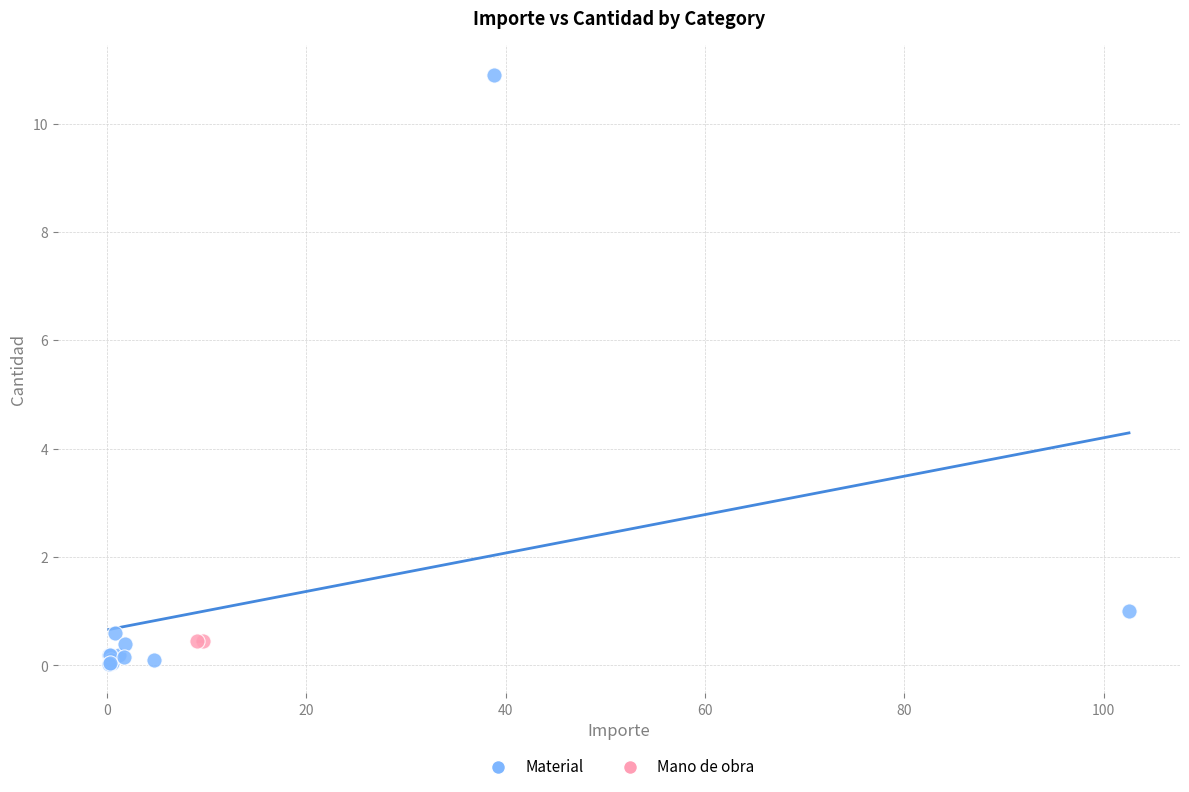

What are all the series names shown in the legend?

Material, Mano de obra